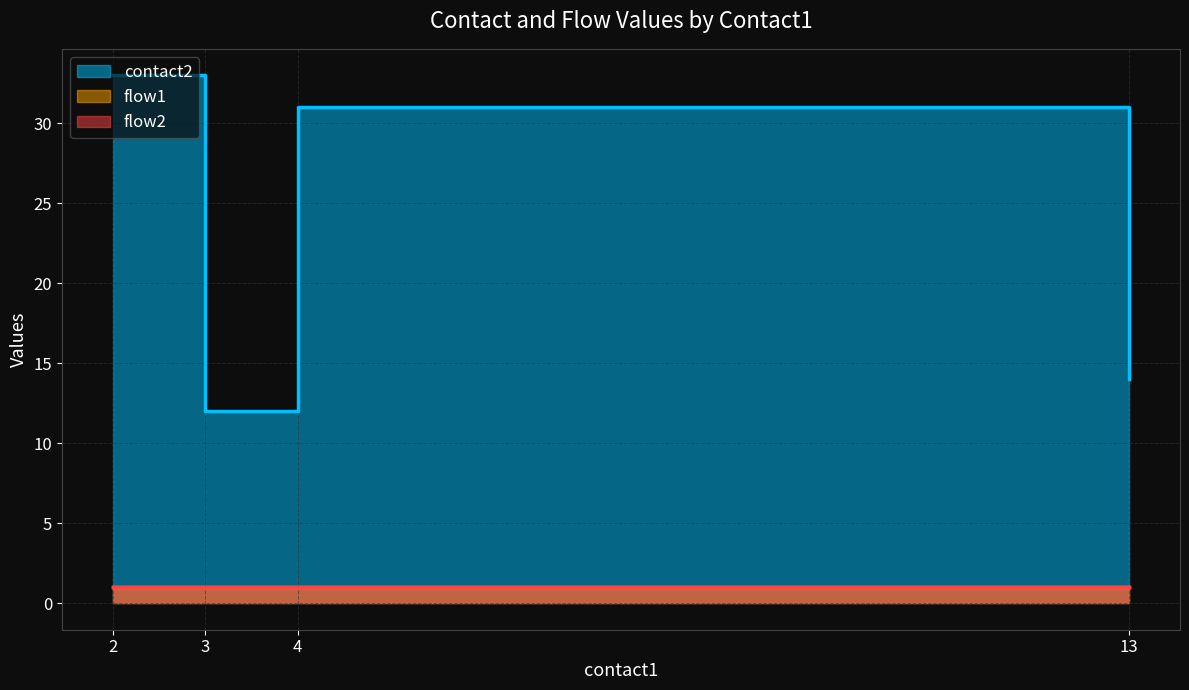

Which series changed the most between 3 and 4?

contact2